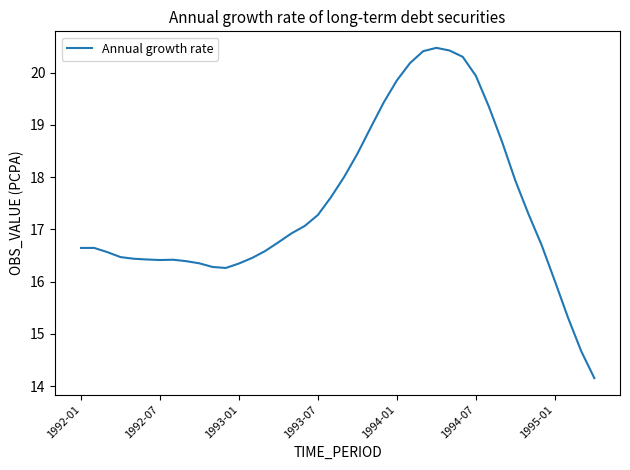

What is the minimum value shown in the chart?

14.2